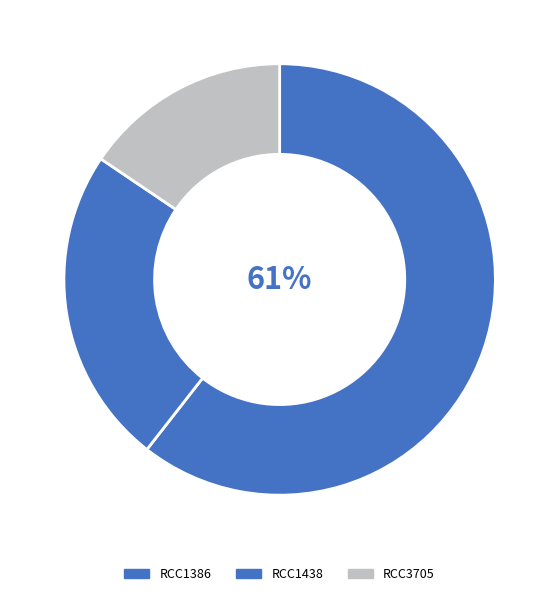

Count the number of slices in the pie.

3